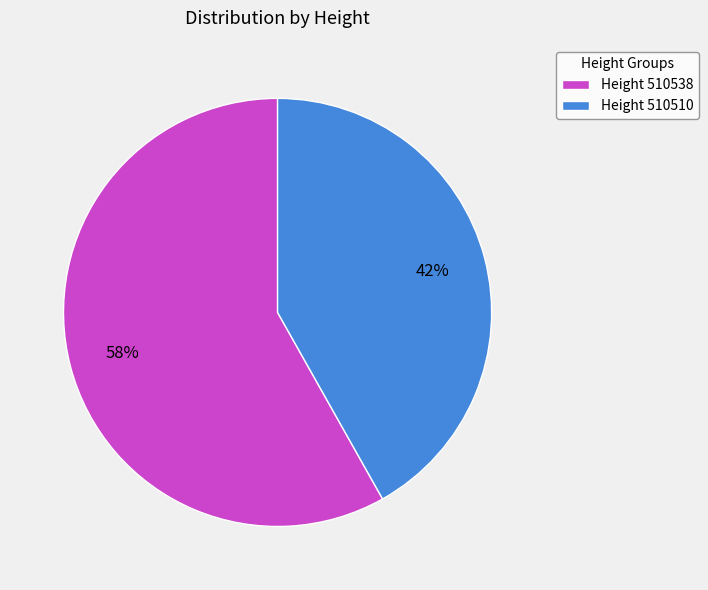

Is there any slice that represents more than half of the pie?

Yes